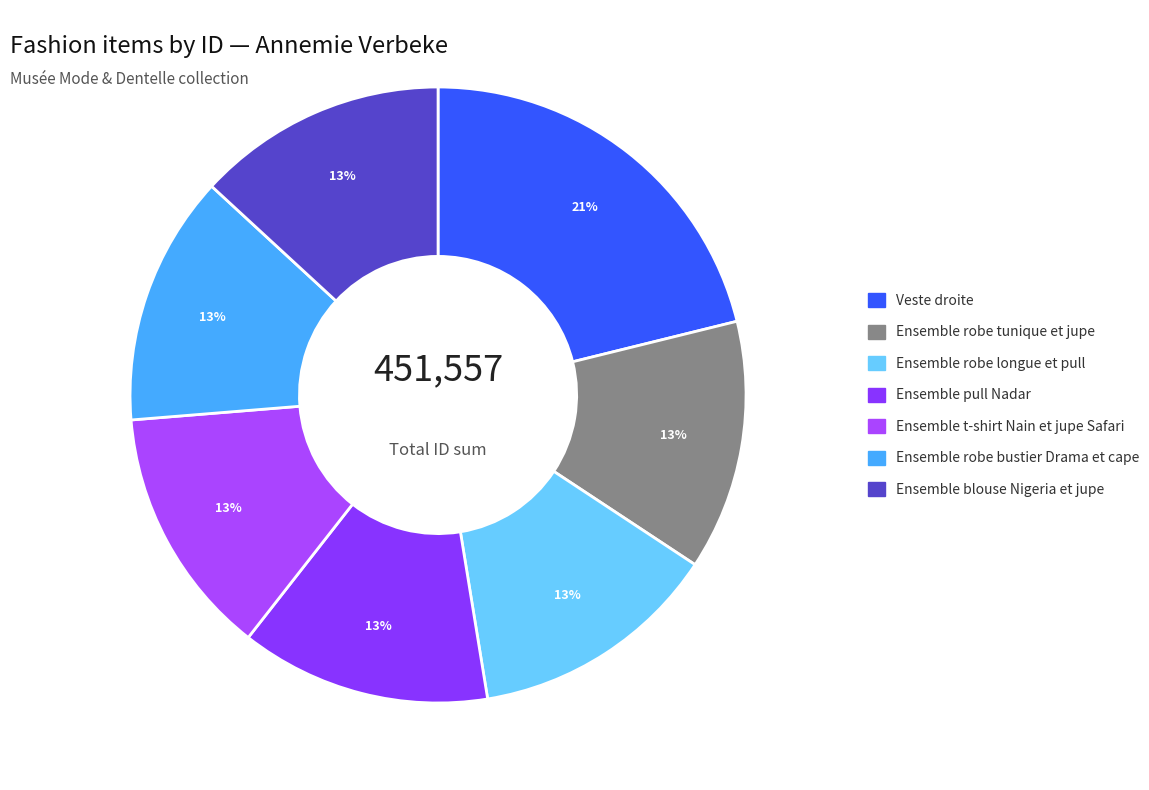

How many segments does this pie chart have?

7